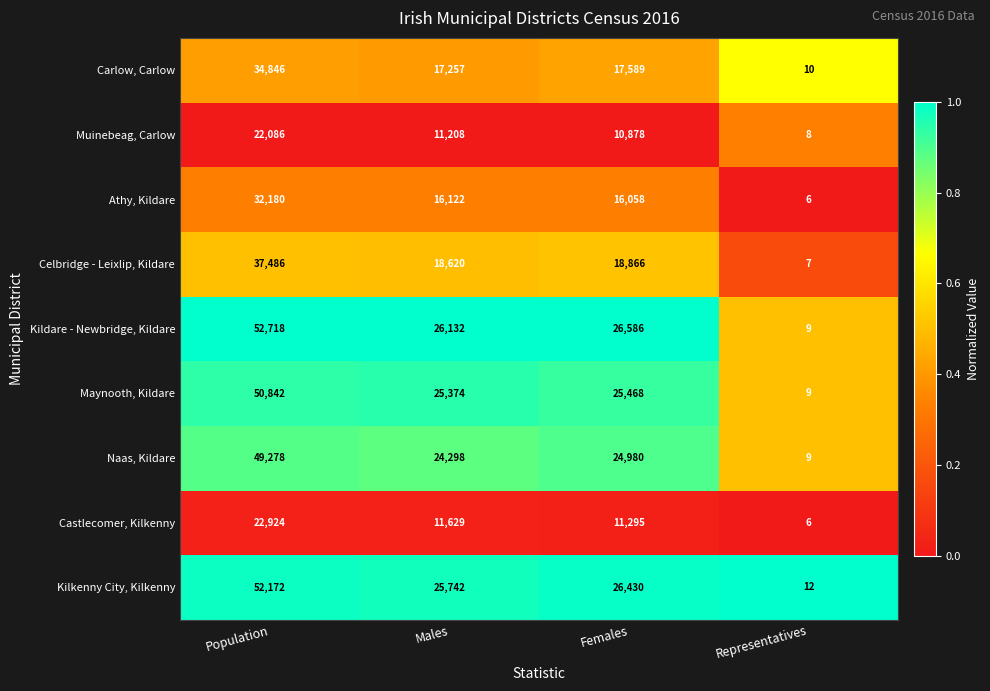

Count the number of categories in the chart.

4